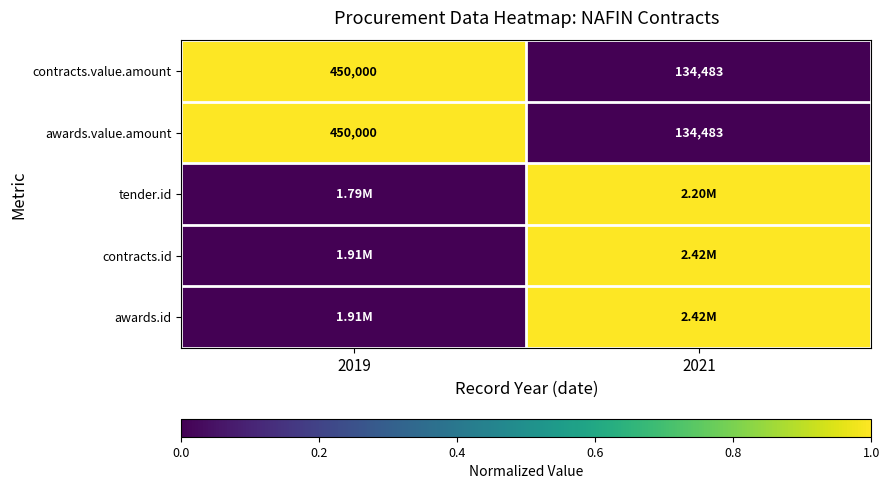

At which category is the sum across all series the highest?

2021